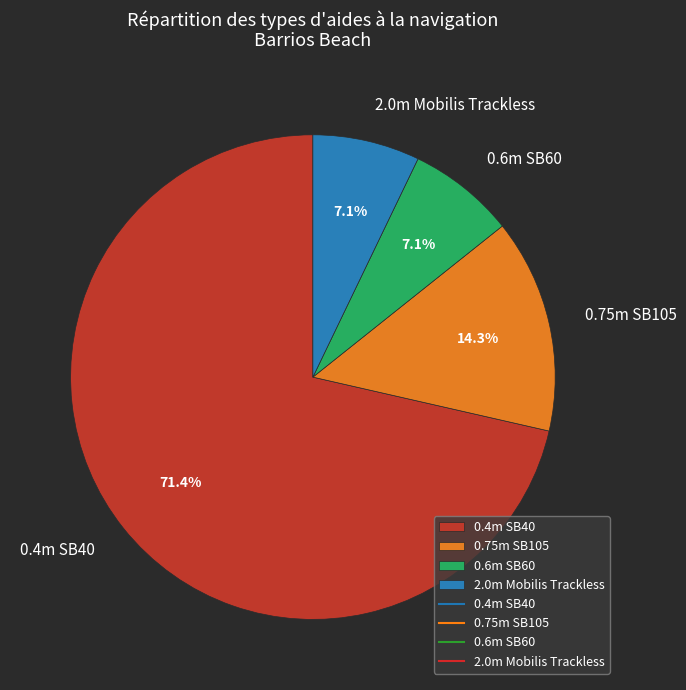

Count the number of slices in the pie.

4